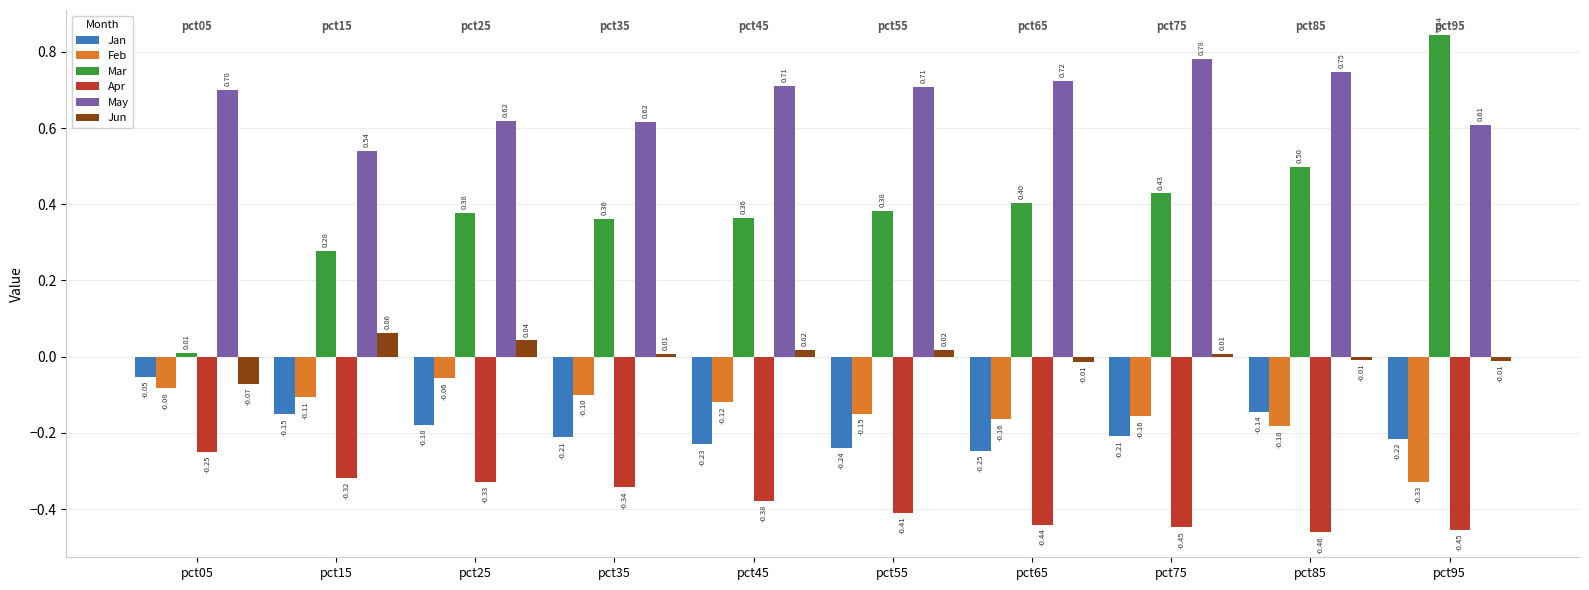

What is the sum of all Mar values?

3.9